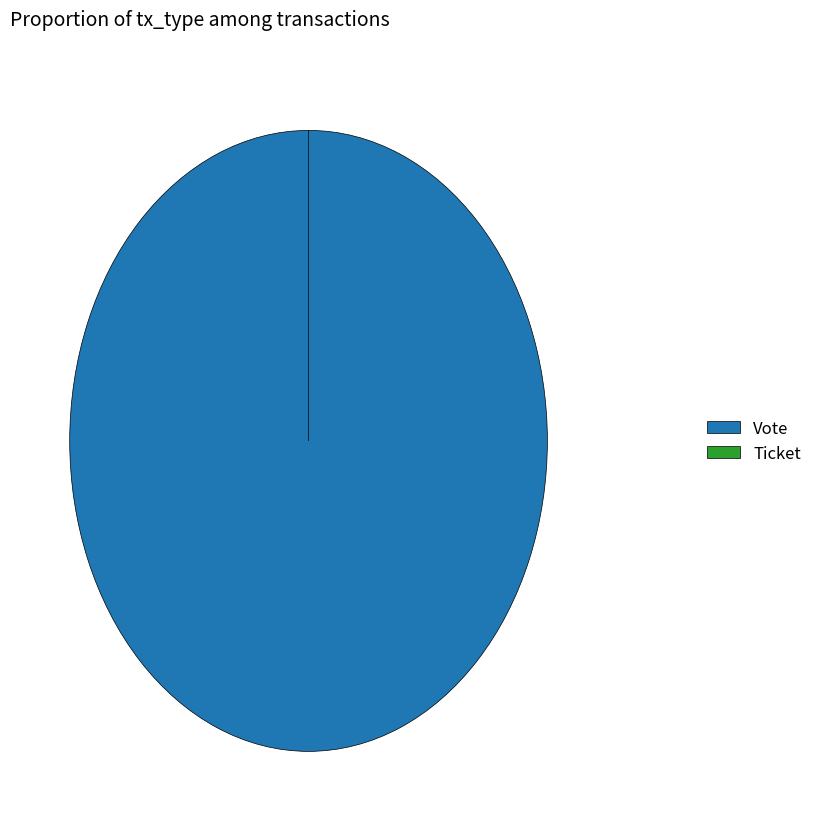

Count the number of slices in the pie.

2